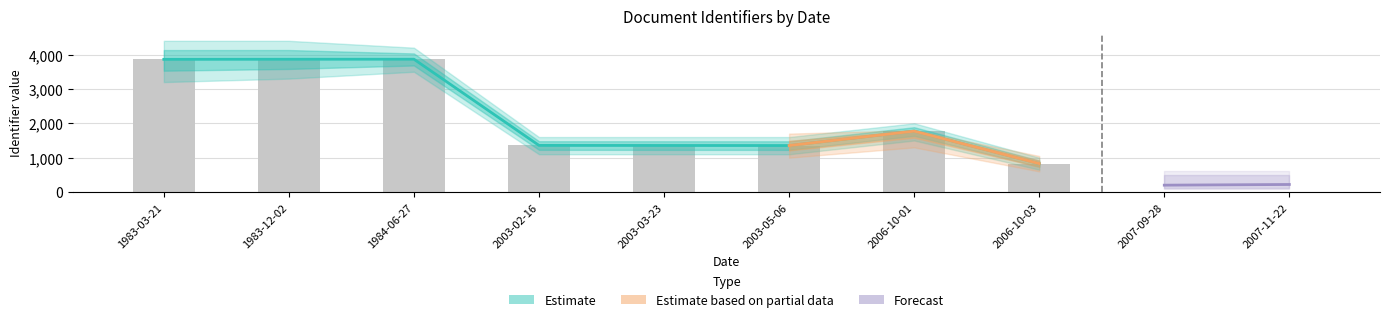

Is it true that the value at 1983-12-02 is 3864?

True